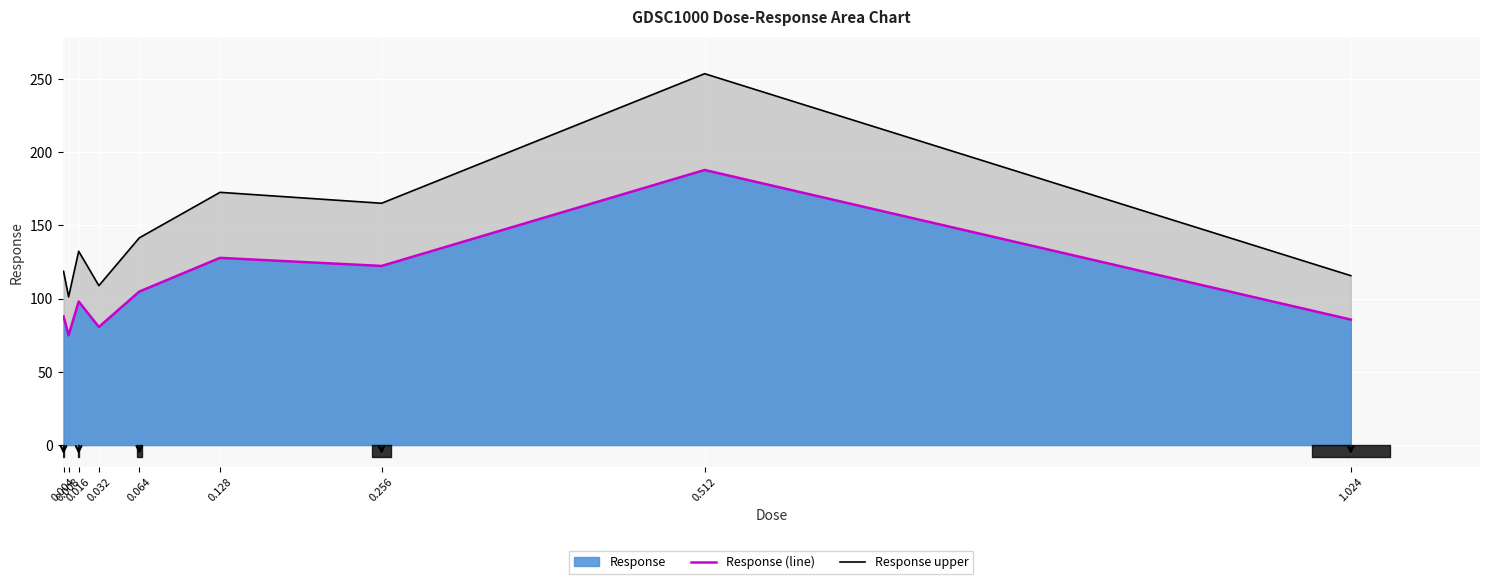

True or false: Response (line) and Response upper cross at least once.

False